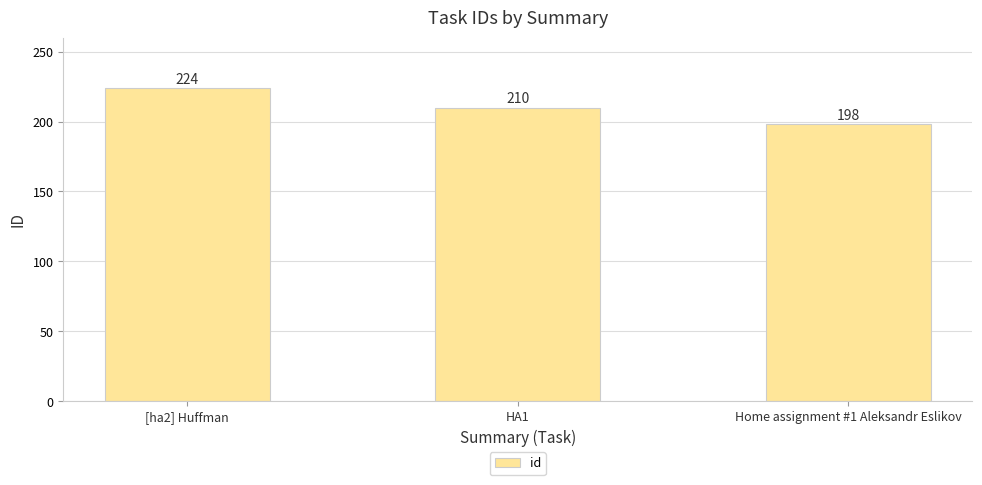

What is the change in value from HA1 to Home assignment #1 Aleksandr Eslikov?

-12